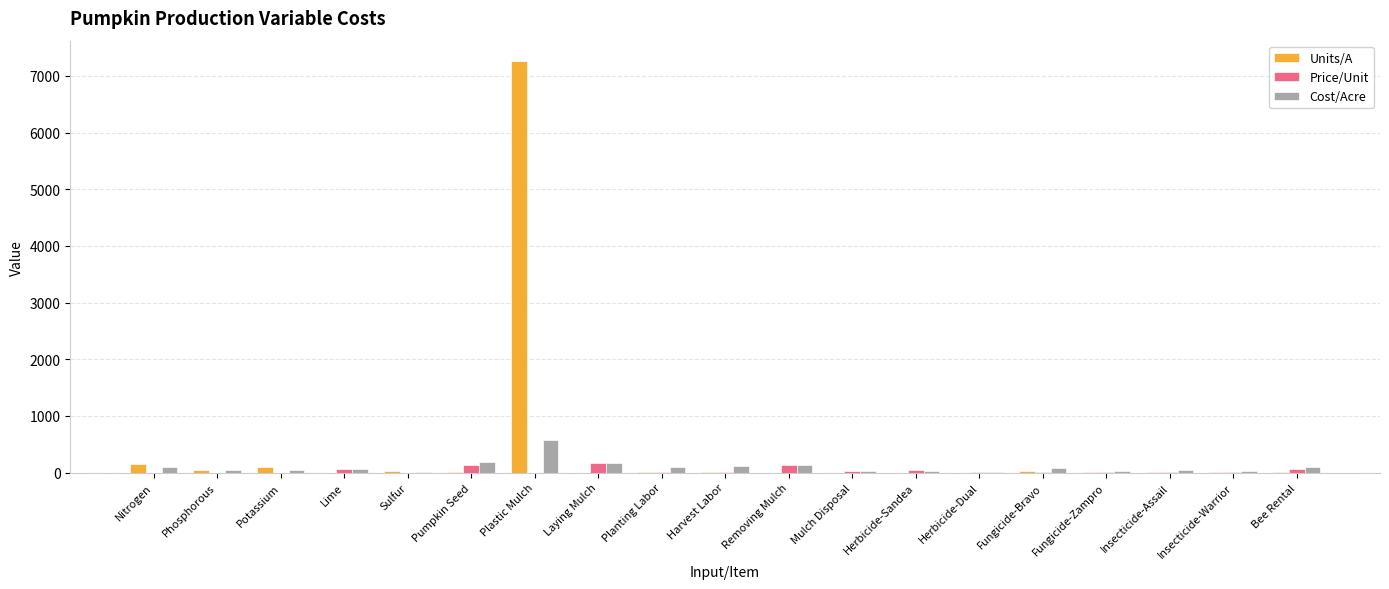

True or false: Cost/Acre has a value of 105.0 at Bee Rental.

True